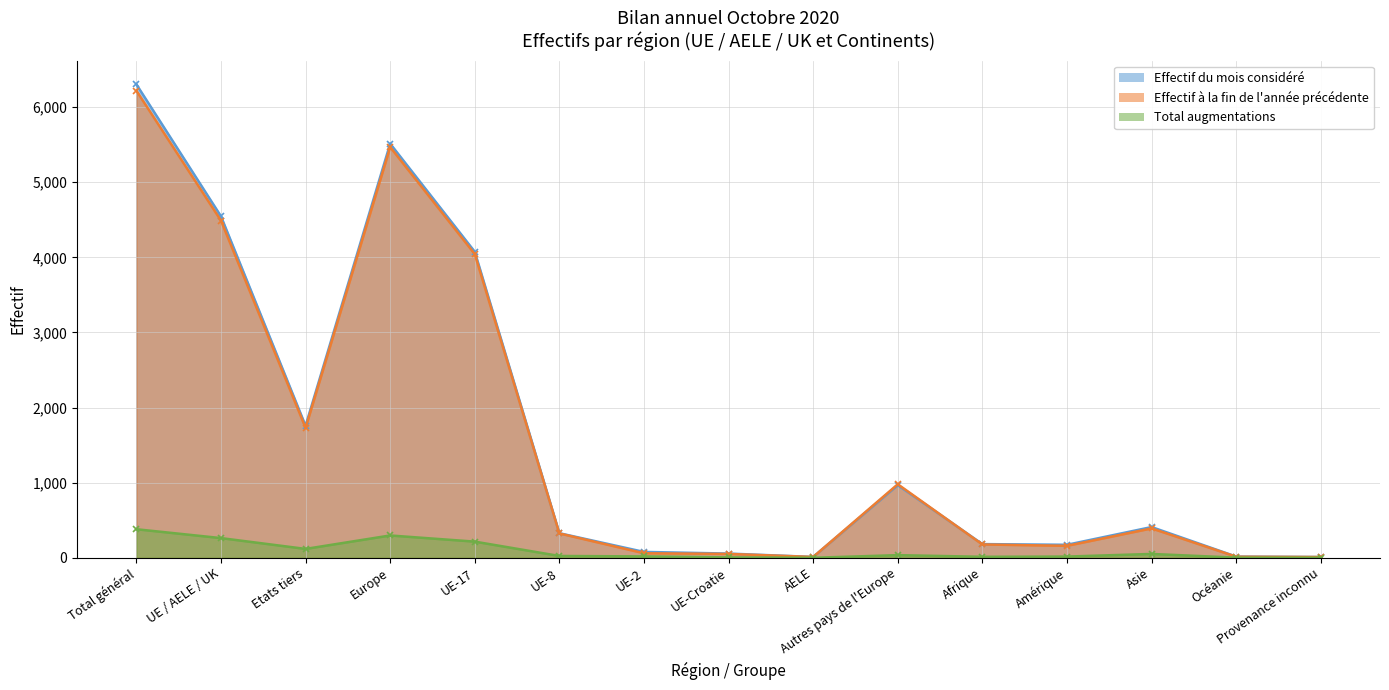

At how many categories does at least one series exceed 2460?

4